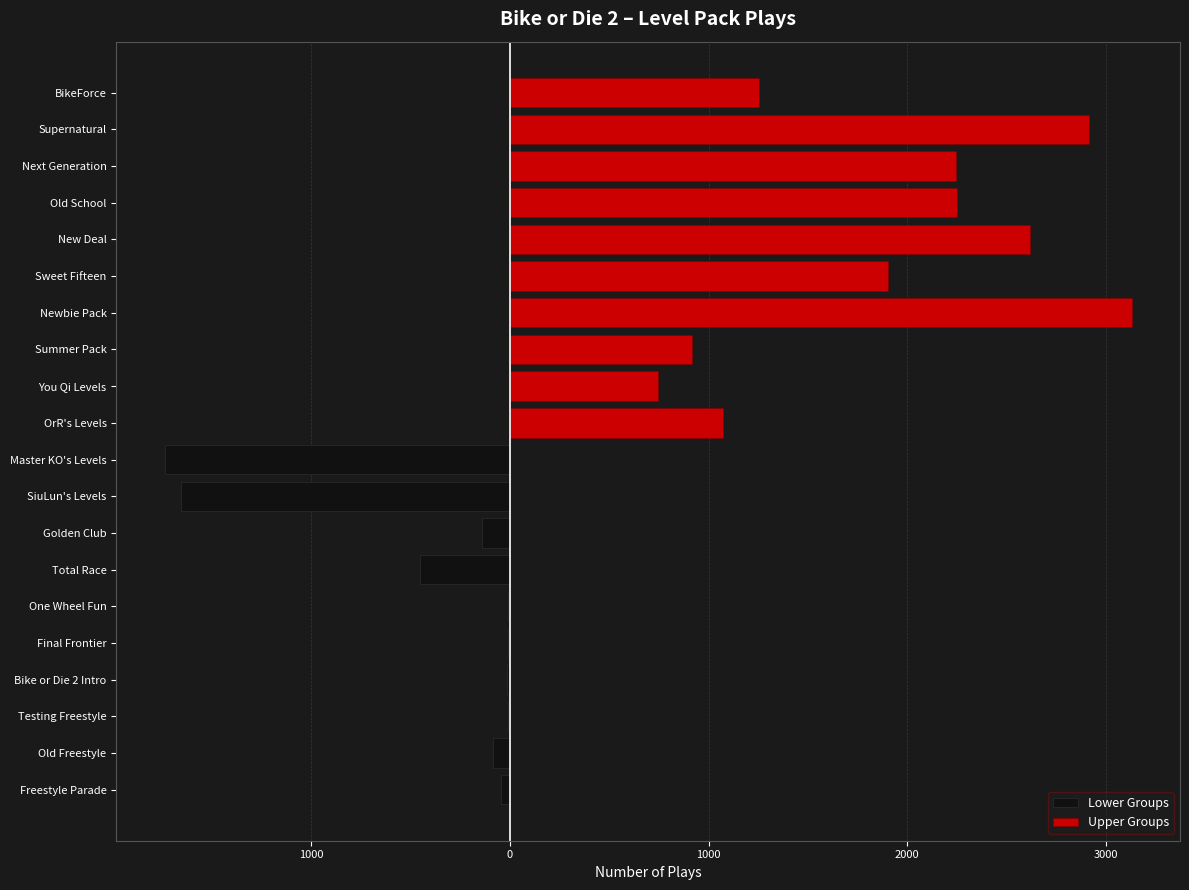

At 9, list the series in order from smallest to largest.

Lower Groups, Upper Groups